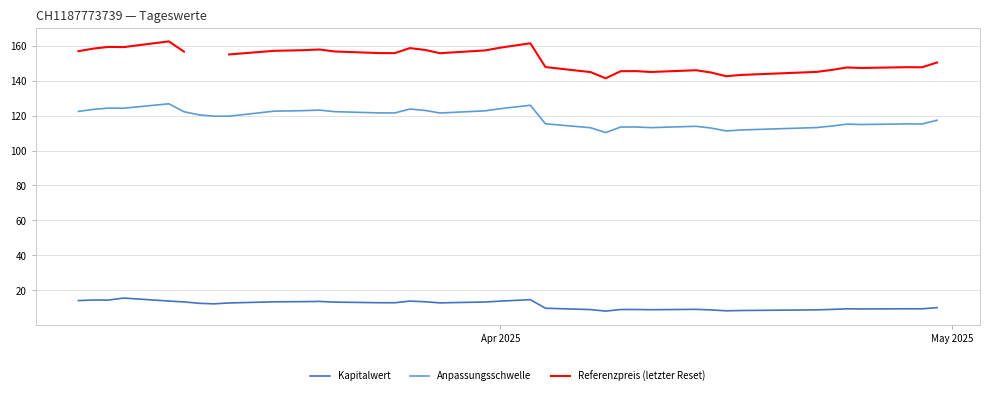

True or false: Kapitalwert and Anpassungsschwelle cross at least once.

False